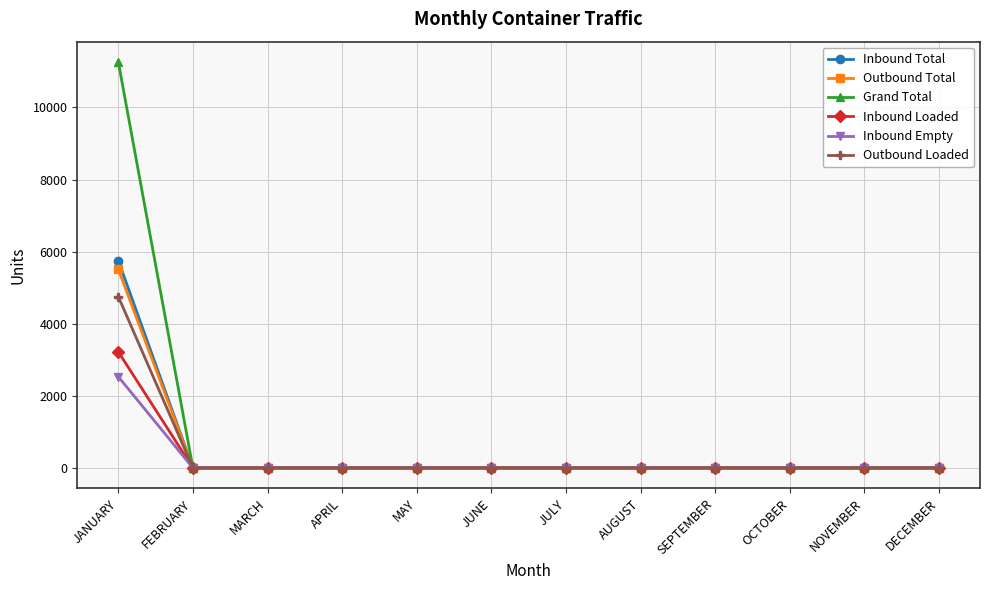

At how many categories does at least one series exceed 8099?

1